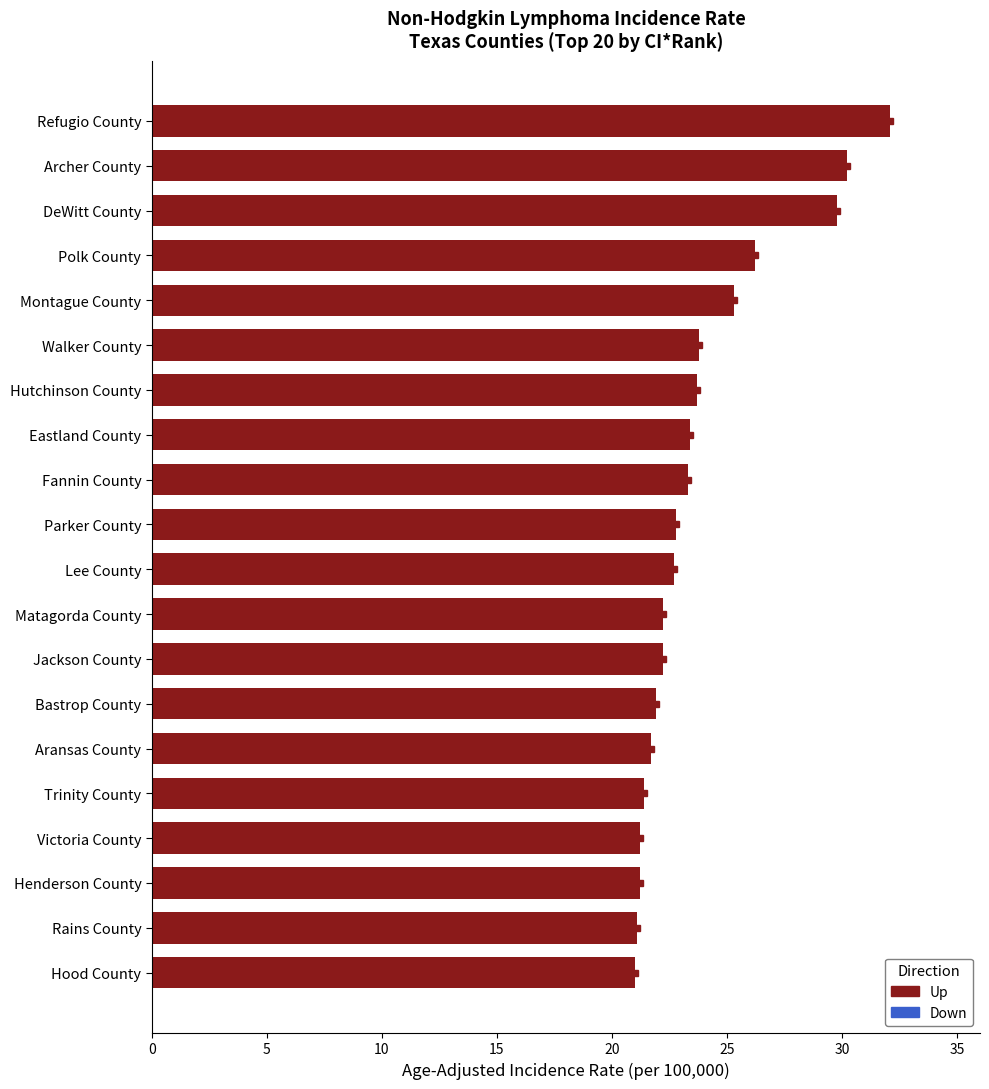

What value does the data have at Victoria County?

21.2